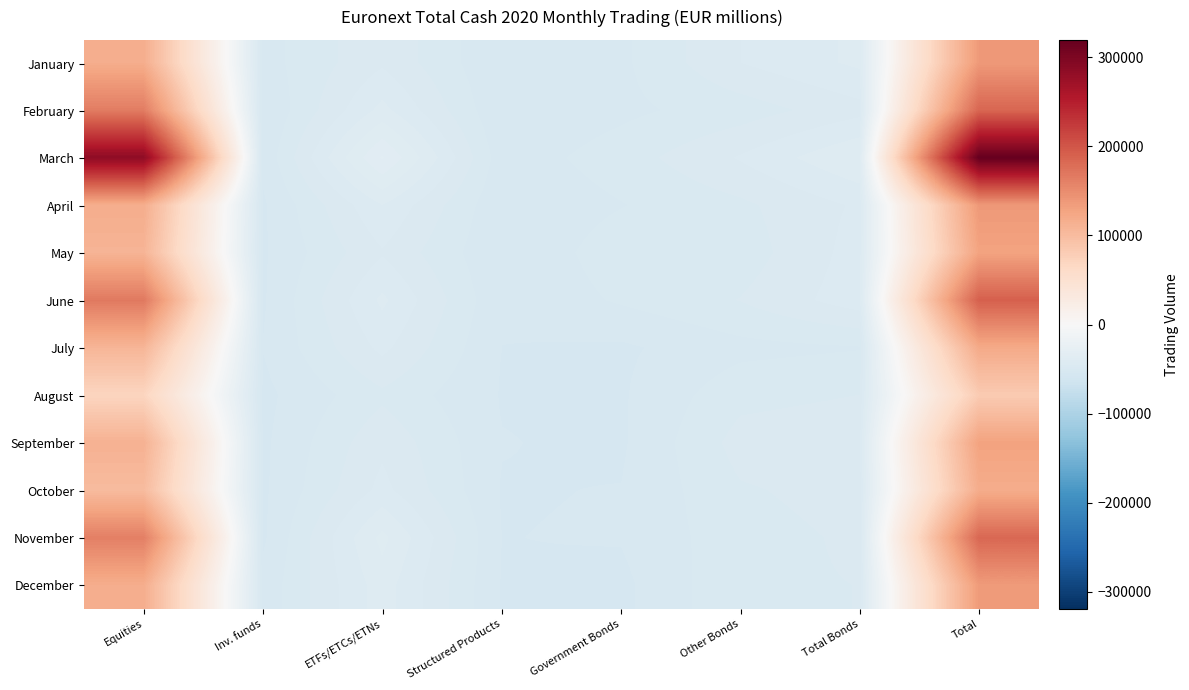

At Government Bonds, list the series in order from smallest to largest.

December, July, September, August, October, November, February, January, April, June, March, May